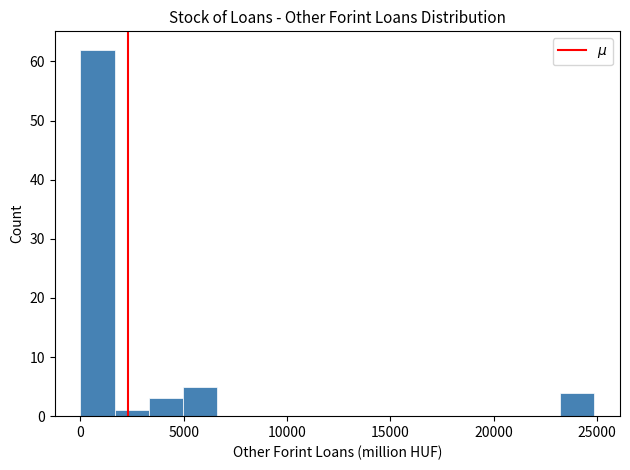

Read against the x-axis, roughly where is the centre of the tallest bar?

1000